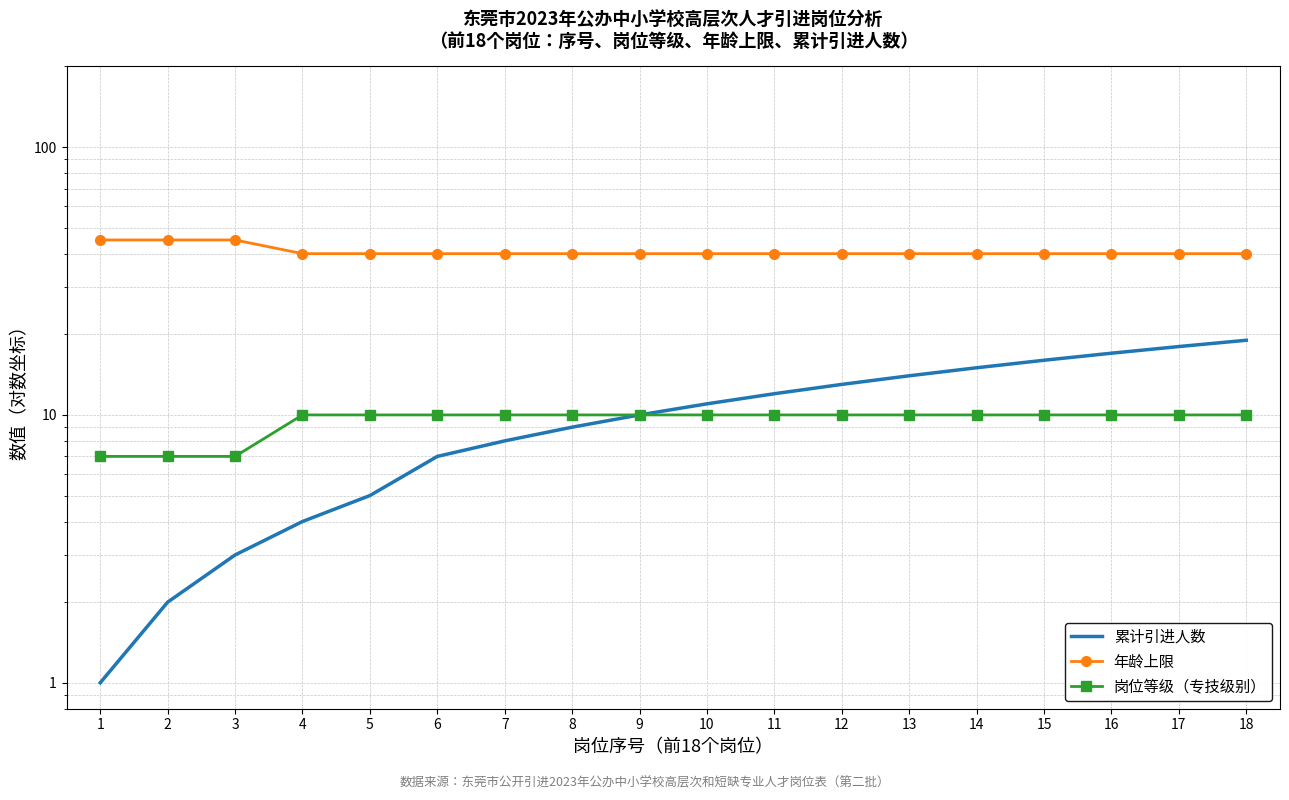

Which series has the largest total across all categories?

年龄上限